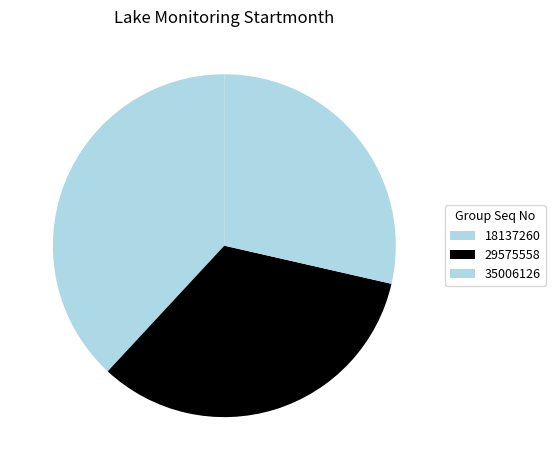

Does 35006126 represent more than half of the total?

No